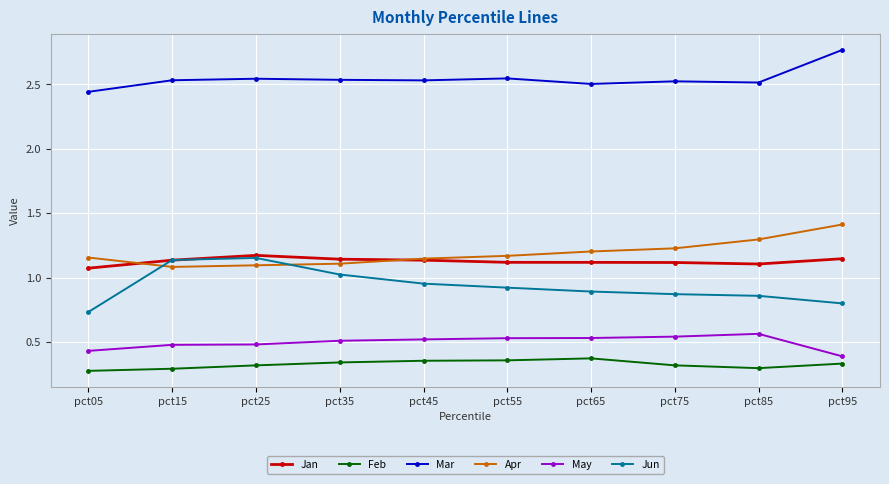

What is the difference between the Jun values at pct45 and pct75?

0.1